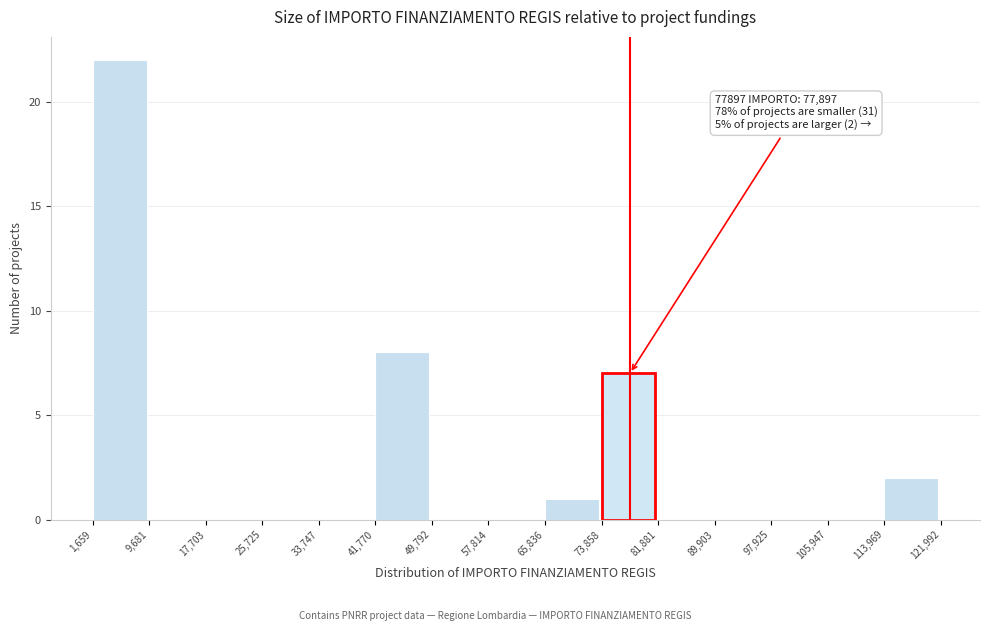

Which range on the x-axis has the tallest bar?

1,659 to 9,681